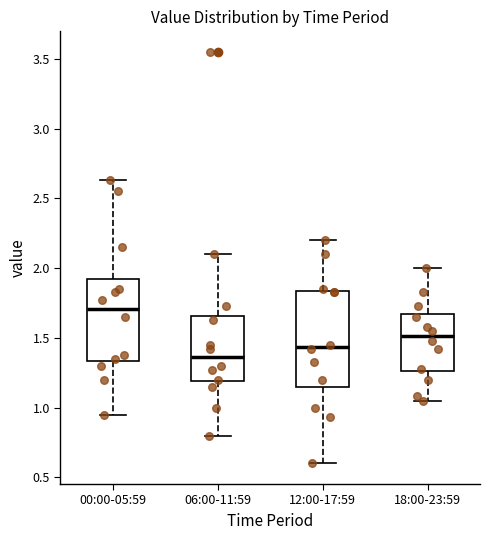

Where does the upper whisker of the box for 00:00-05:59 end on the y-axis? The values are not printed on the chart, so give them approximately, as read against the axis.

2.65